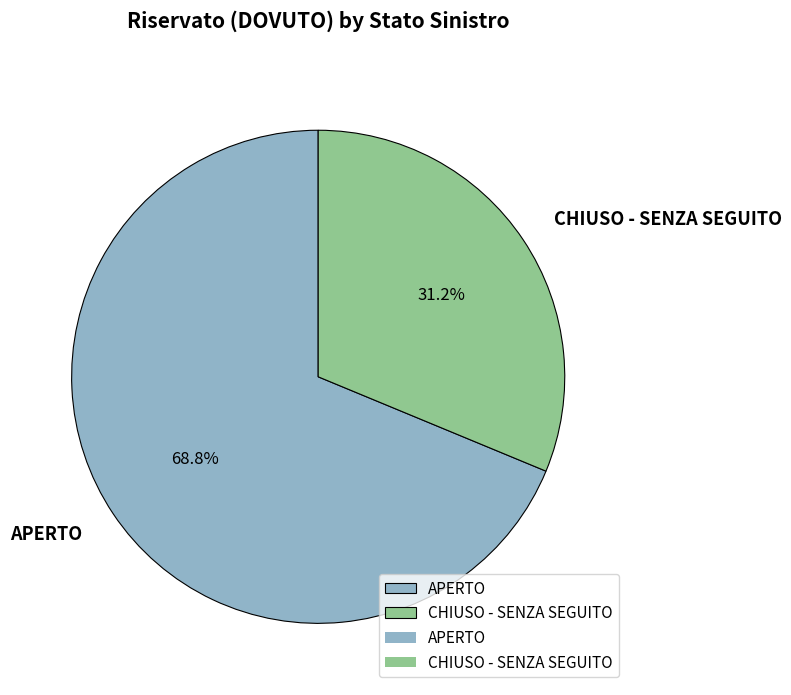

Rank the categories by value from lowest to highest.

CHIUSO - SENZA SEGUITO, APERTO